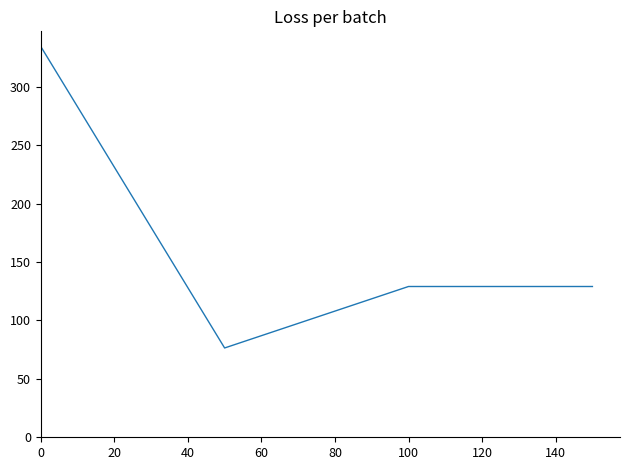

Reading left to right, transcribe all the data shown in this chart.

334.6	76.4	129.1	129.1